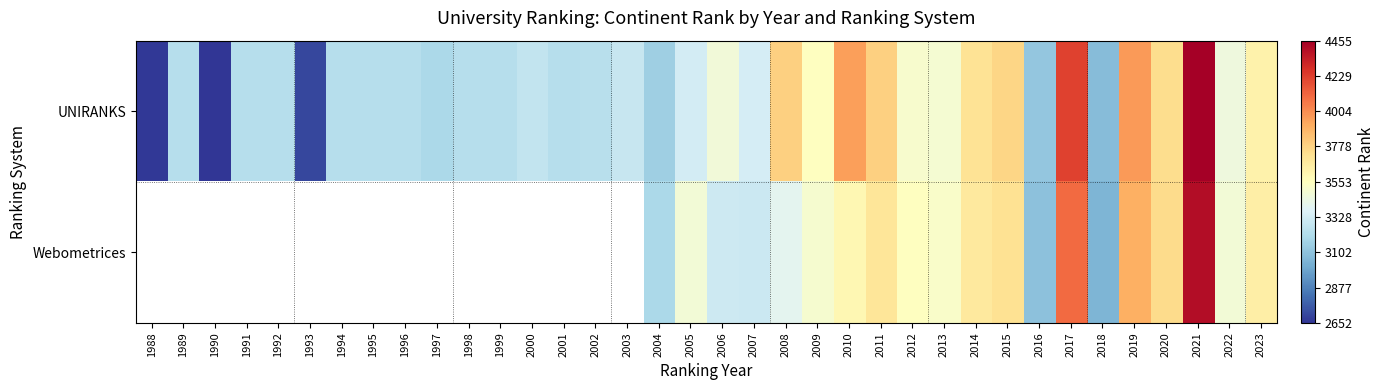

True or false: UNIRANKS has a value of 5543.4 at 1998.

False